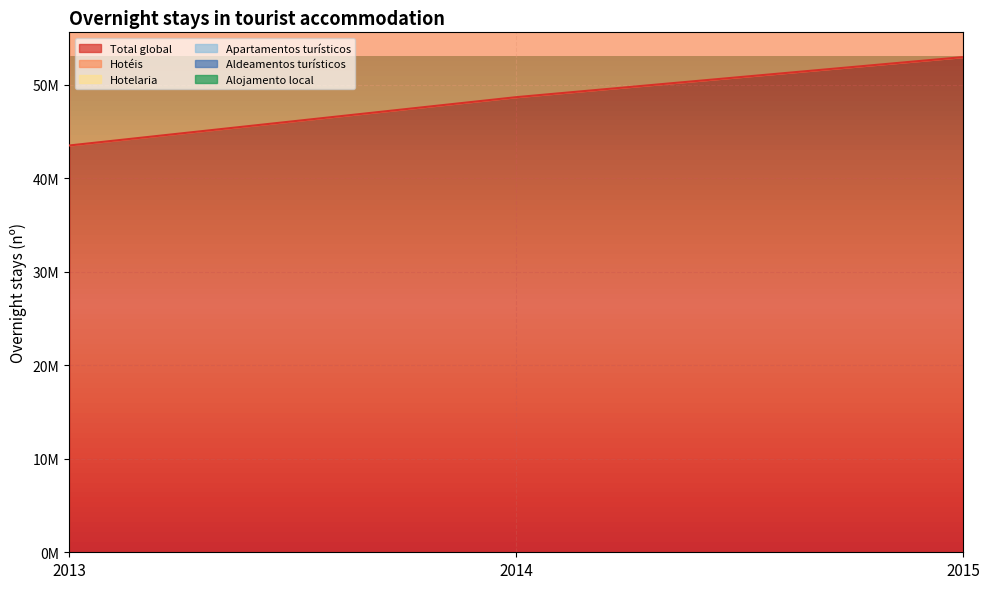

What is the sum of all Aldeamentos turísticos values?

395662472